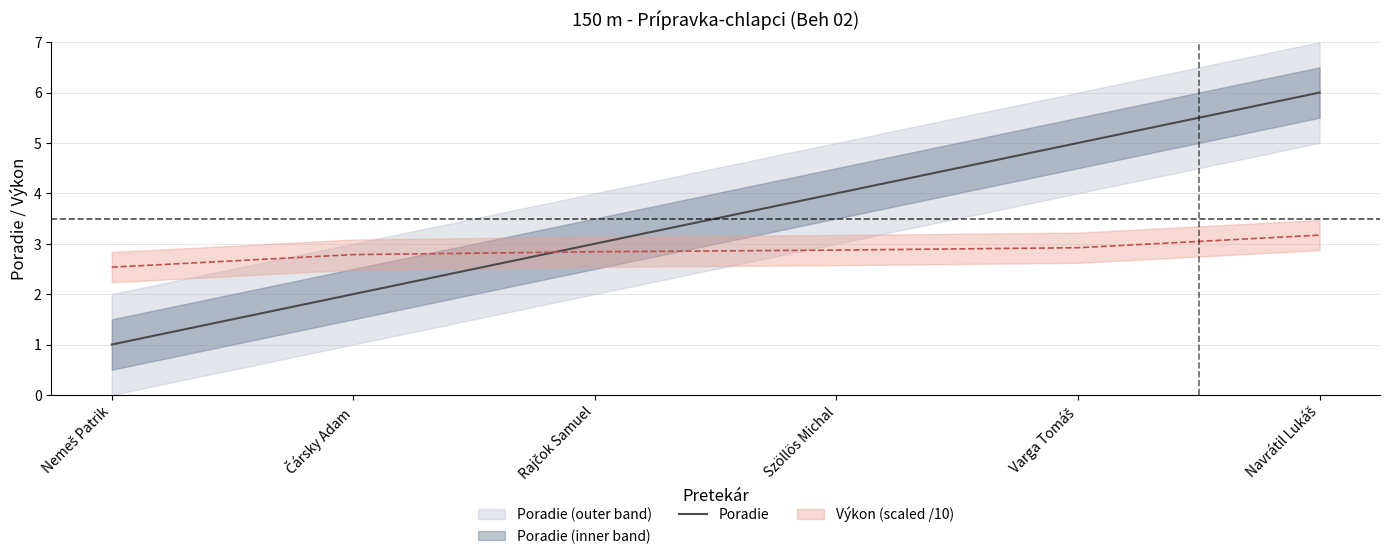

How many values are between 2 and 5?

4